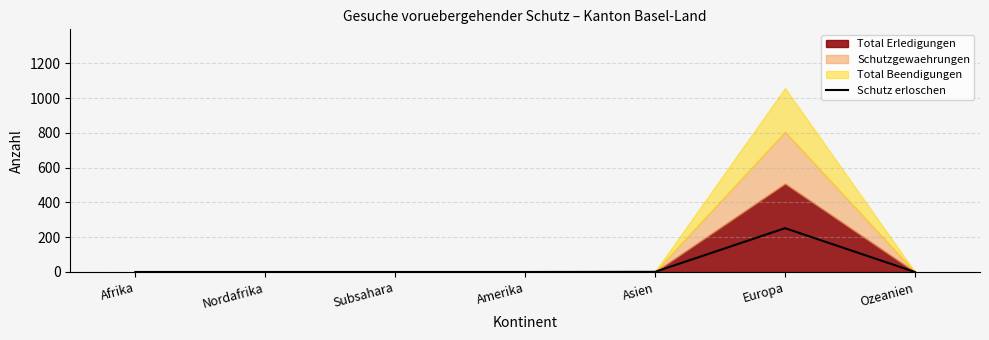

Which category has the highest value across all series?

Europa